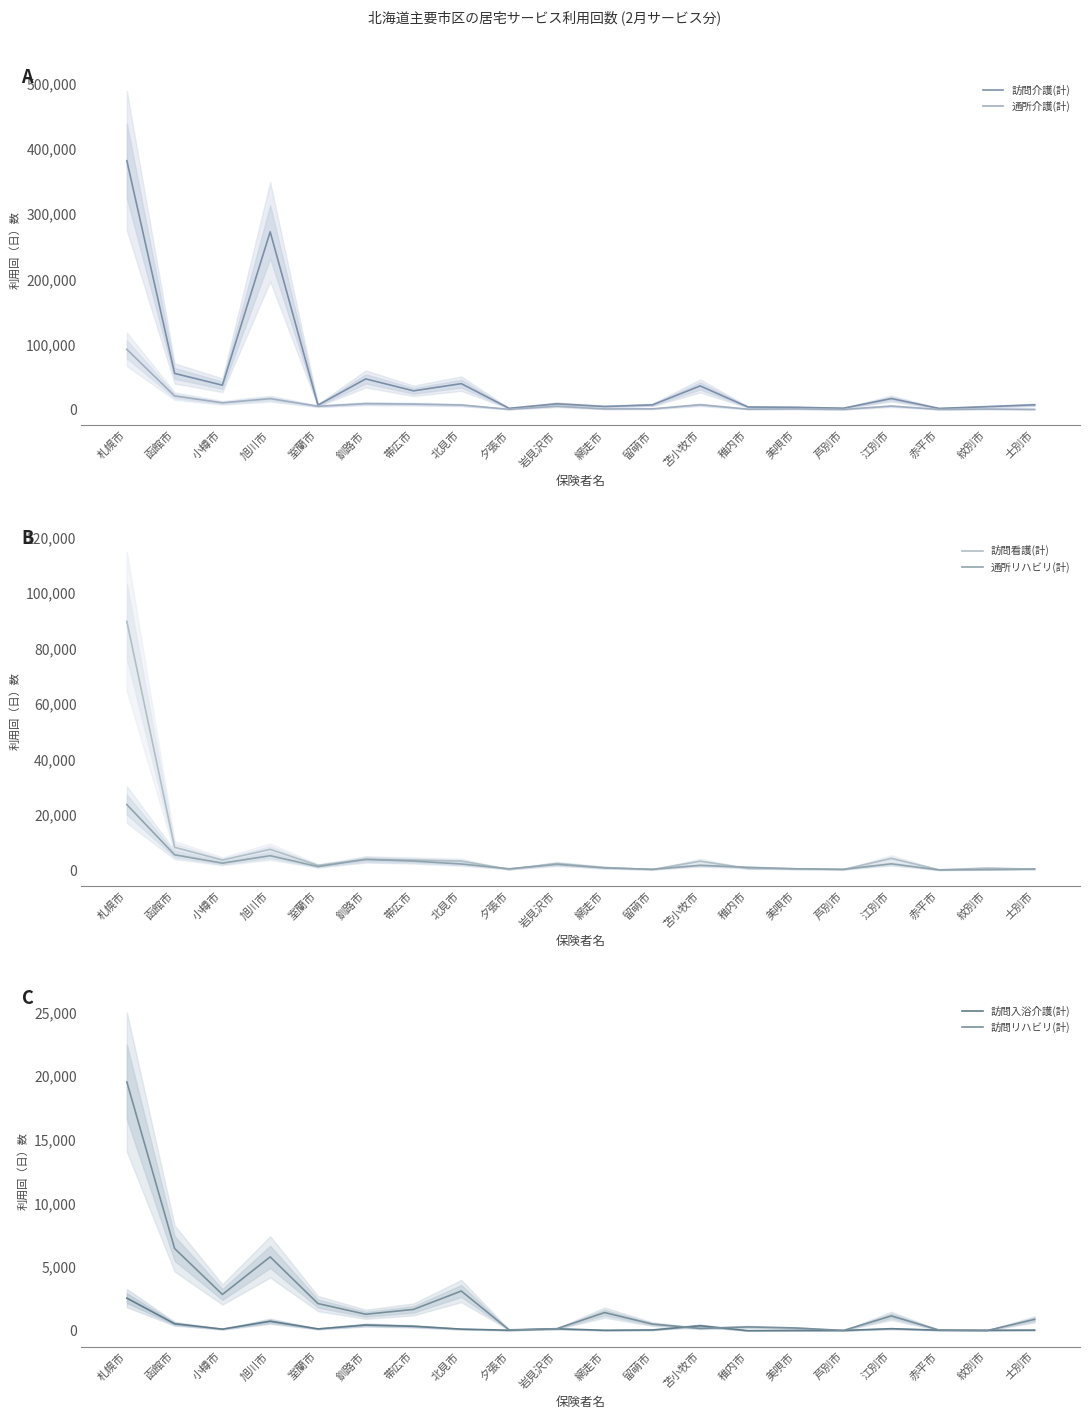

At how many categories does at least one series exceed 418?

20